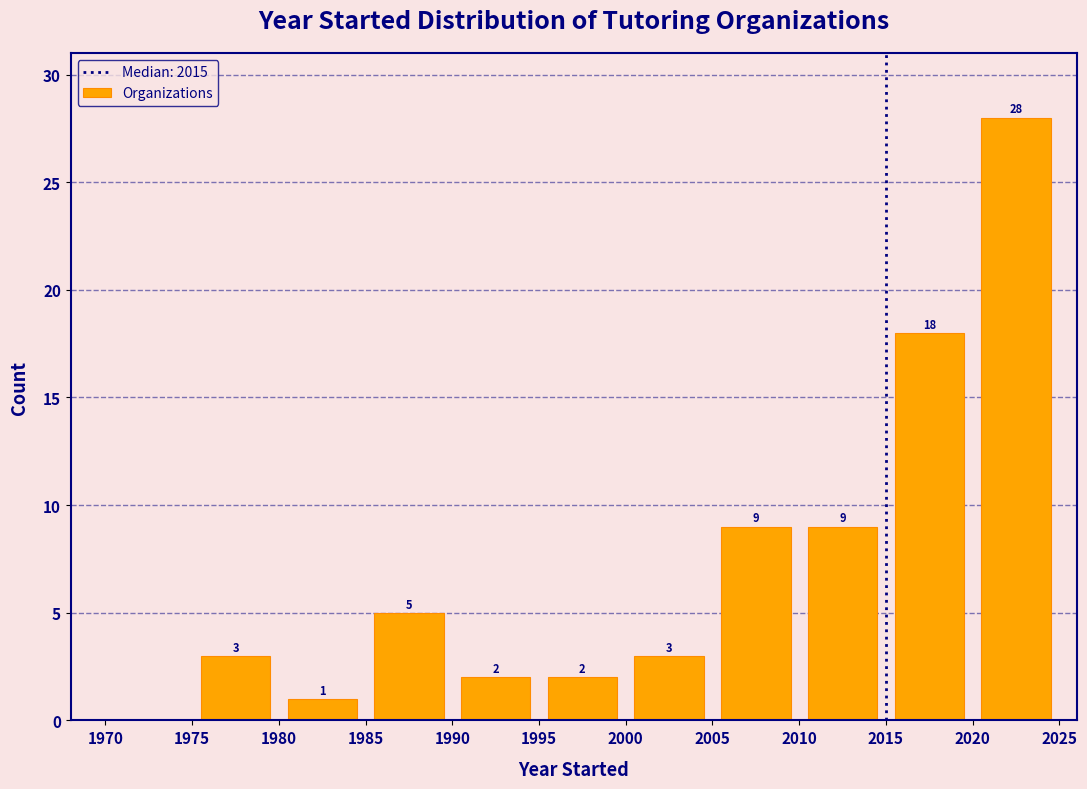

Over which range of the x-axis is the bar tallest?

2020 to 2025